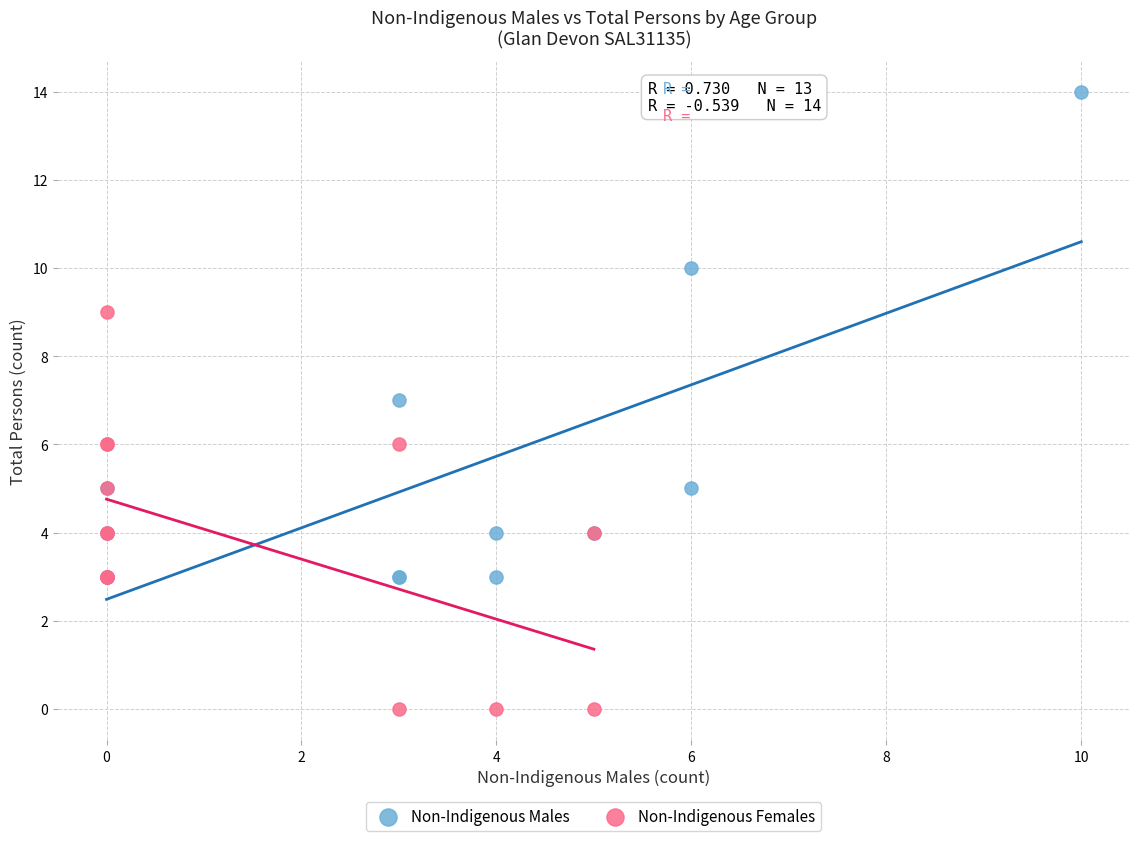

Which series contains the highest Y value?

Non-Indigenous Males